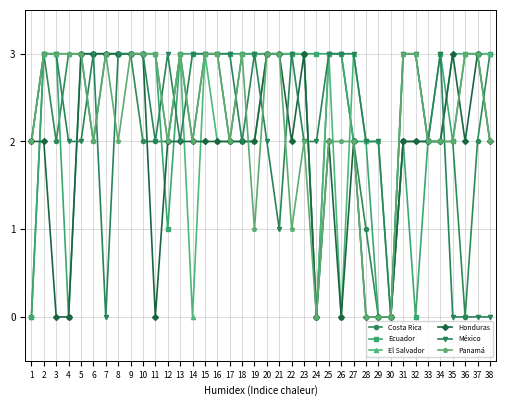

What are all the series names shown in the legend?

Costa Rica, Ecuador, El Salvador, Honduras, México, Panamá